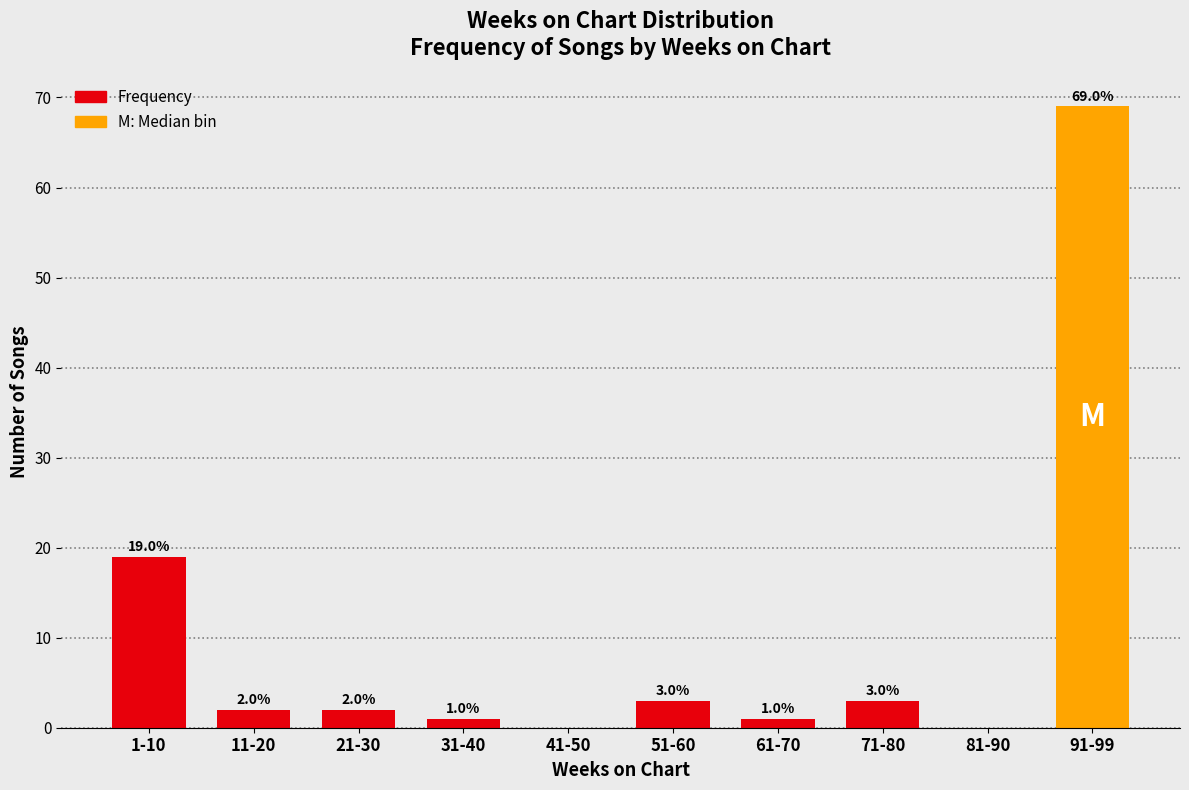

Reading right to left, extract all data points from this chart.

91-99=69	81-90=0	71-80=3	61-70=1	51-60=3	41-50=0	31-40=1	21-30=2	11-20=2	1-10=19